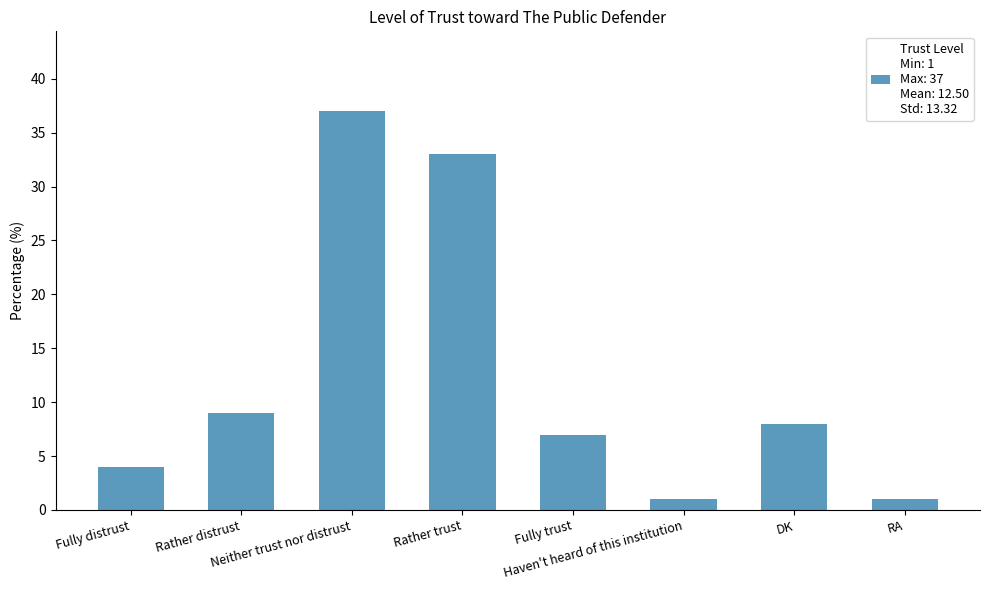

Approximately how many times larger is the value at DK compared to RA?

8.0